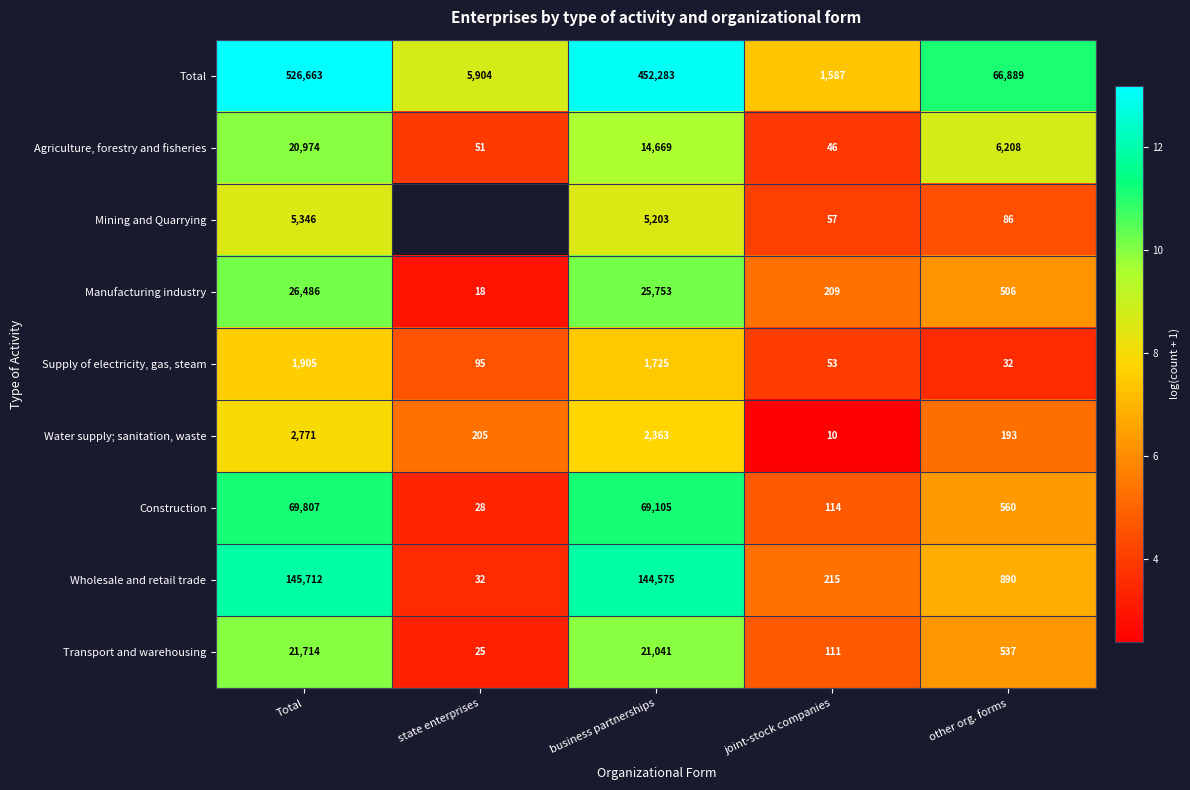

At how many categories does at least one series exceed 8?

4